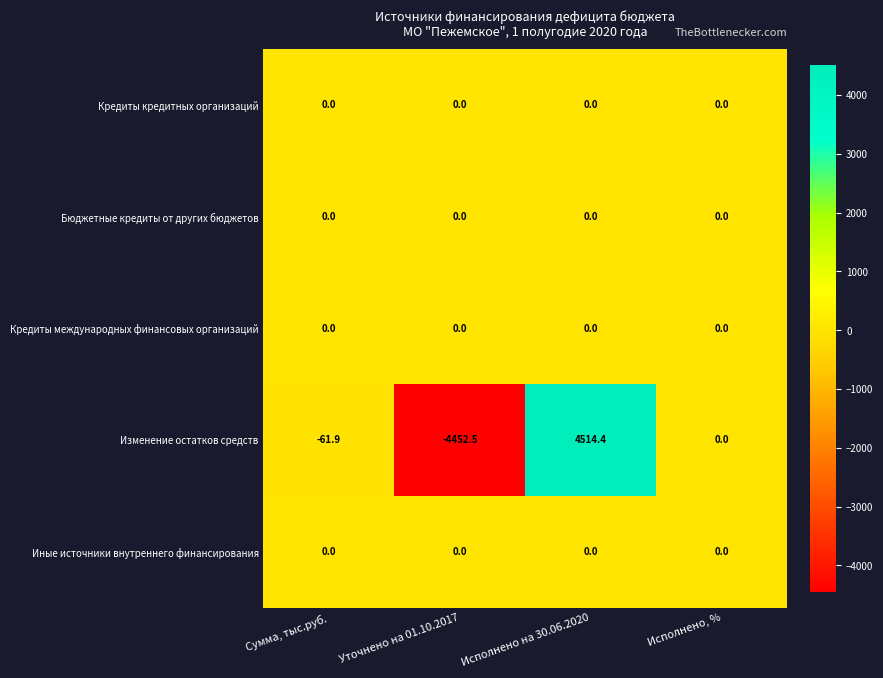

Reading left to right, transcribe all the data shown in this chart.

Кредиты кредитных организаций: Сумма, тыс.руб.=0.0	Уточнено на 01.10.2017=0.0	Исполнено на 30.06.2020=0.0	Исполнено, %=0.0
Бюджетные кредиты от других бюджетов: Сумма, тыс.руб.=0.0	Уточнено на 01.10.2017=0.0	Исполнено на 30.06.2020=0.0	Исполнено, %=0.0
Кредиты международных финансовых организаций: Сумма, тыс.руб.=0.0	Уточнено на 01.10.2017=0.0	Исполнено на 30.06.2020=0.0	Исполнено, %=0.0
Изменение остатков средств: Сумма, тыс.руб.=-61.9	Уточнено на 01.10.2017=-4452.5	Исполнено на 30.06.2020=4514.4	Исполнено, %=0.0
Иные источники внутреннего финансирования: Сумма, тыс.руб.=0.0	Уточнено на 01.10.2017=0.0	Исполнено на 30.06.2020=0.0	Исполнено, %=0.0